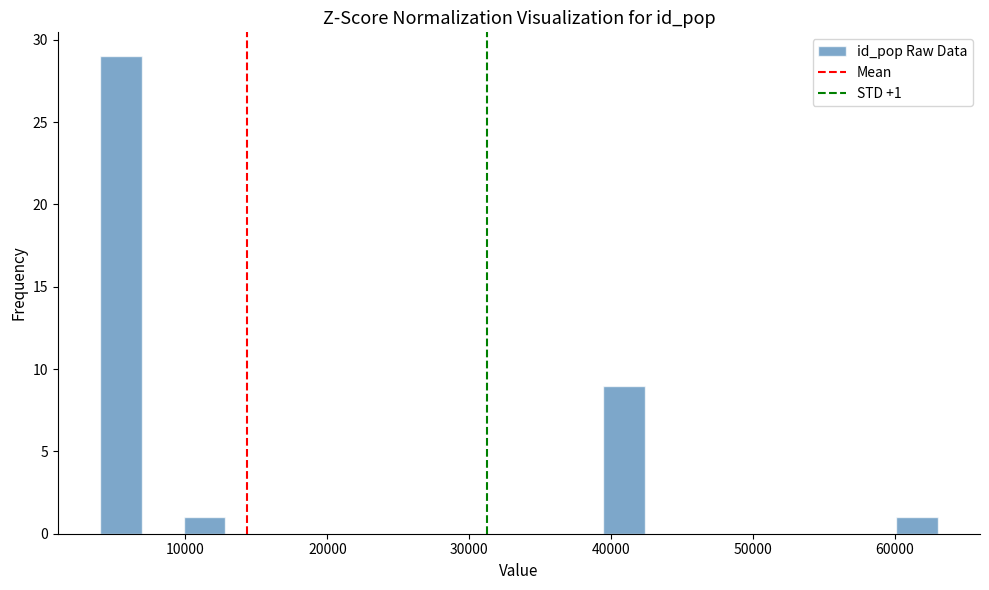

Around what value on the x-axis is the tallest bar? Give the approximate position of its centre, as read against the axis.

5000